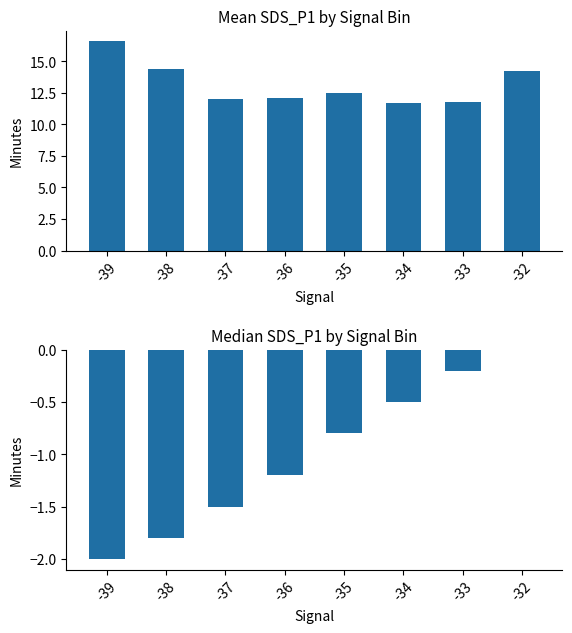

What is the sum of all Mean SDS_P1 values?

105.2